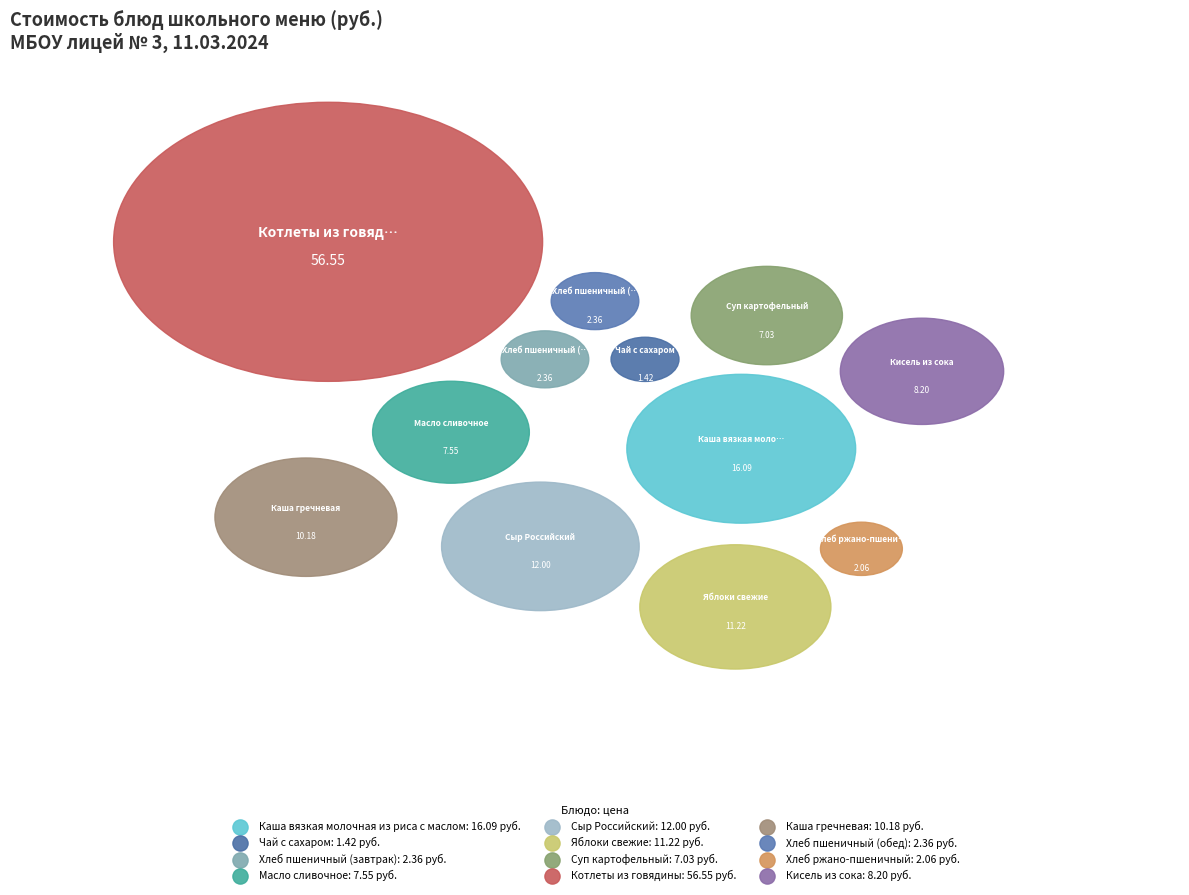

How many segments does this pie chart have?

12